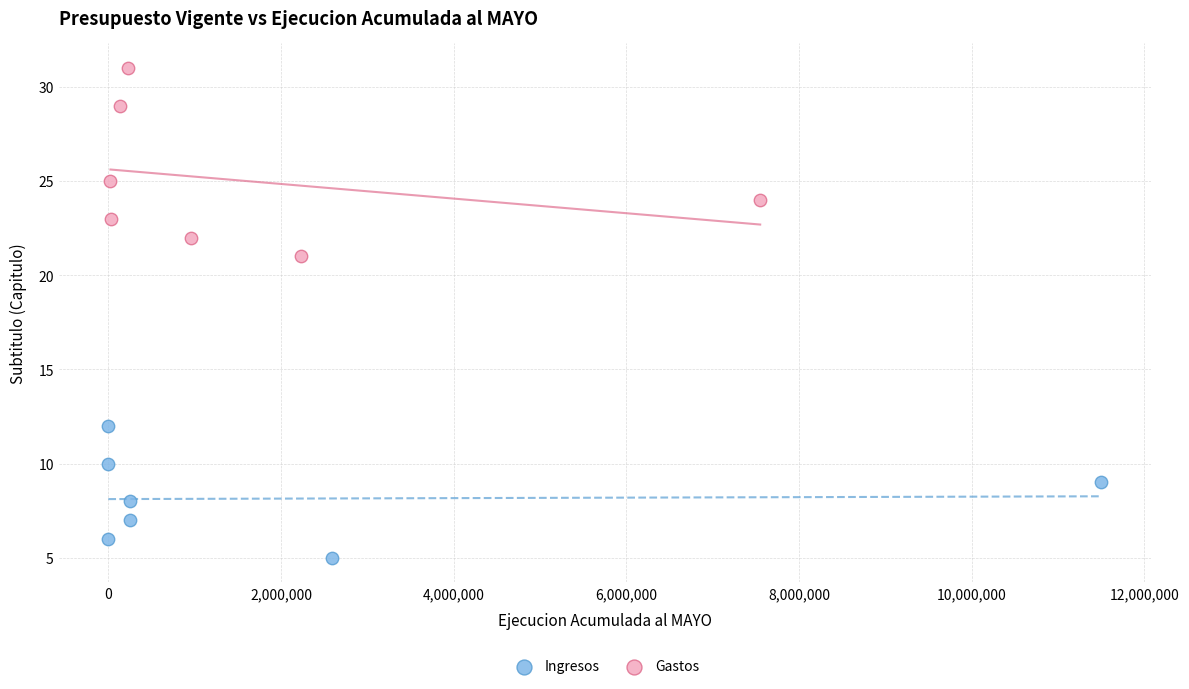

Which series has the largest Y range (max minus min)?

Gastos